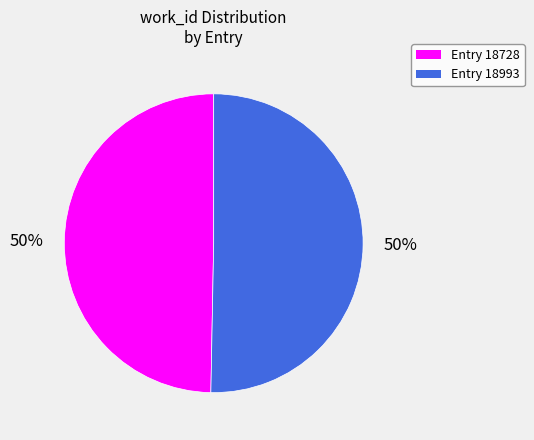

Approximately how many times larger is the value at Entry 18728 compared to Entry 18993?

1.0